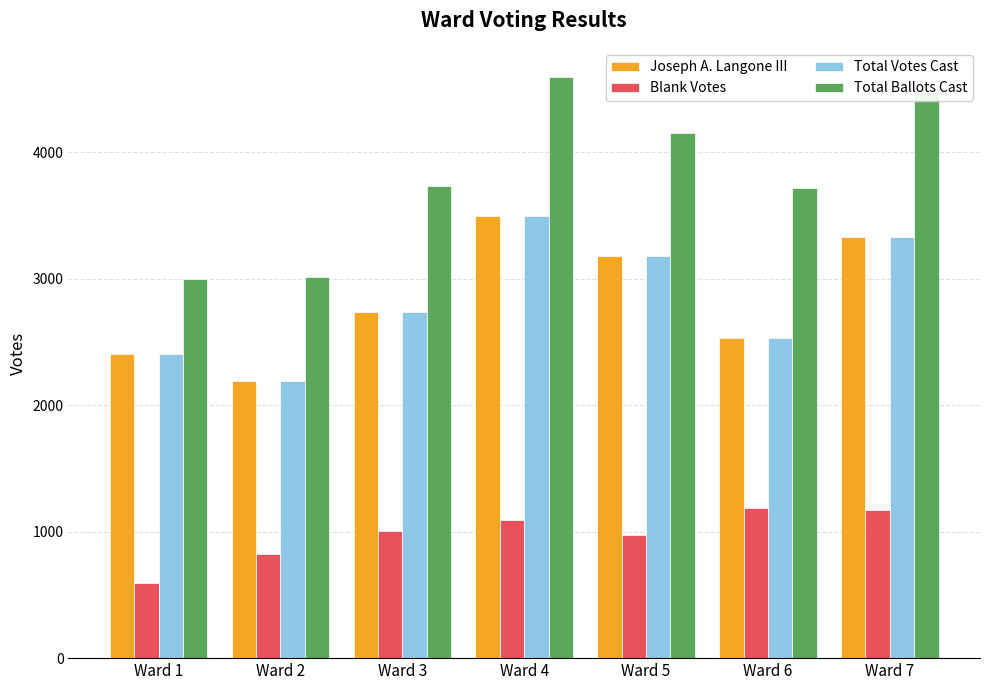

Which series changed the most between Ward 1 and Ward 6?

Total Ballots Cast